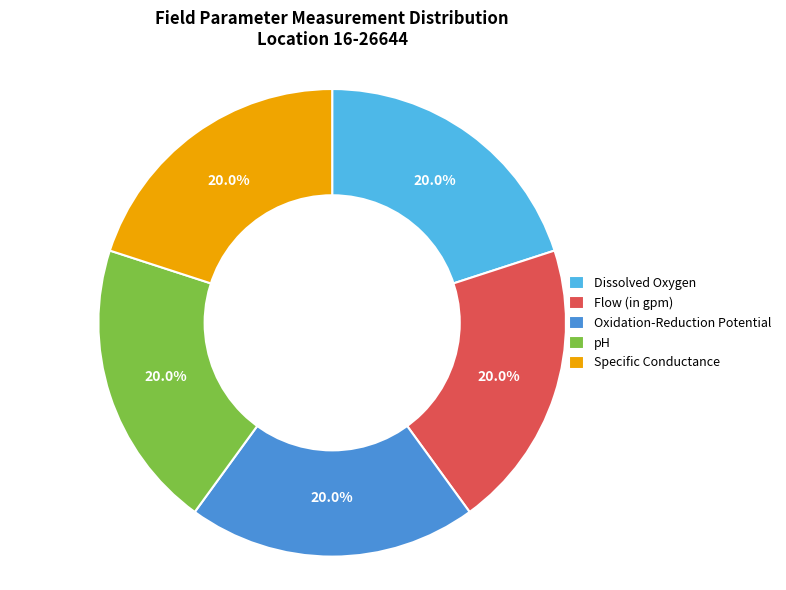

Combined, what portion of the pie is Oxidation-Reduction Potential and Specific Conductance?

40.0%